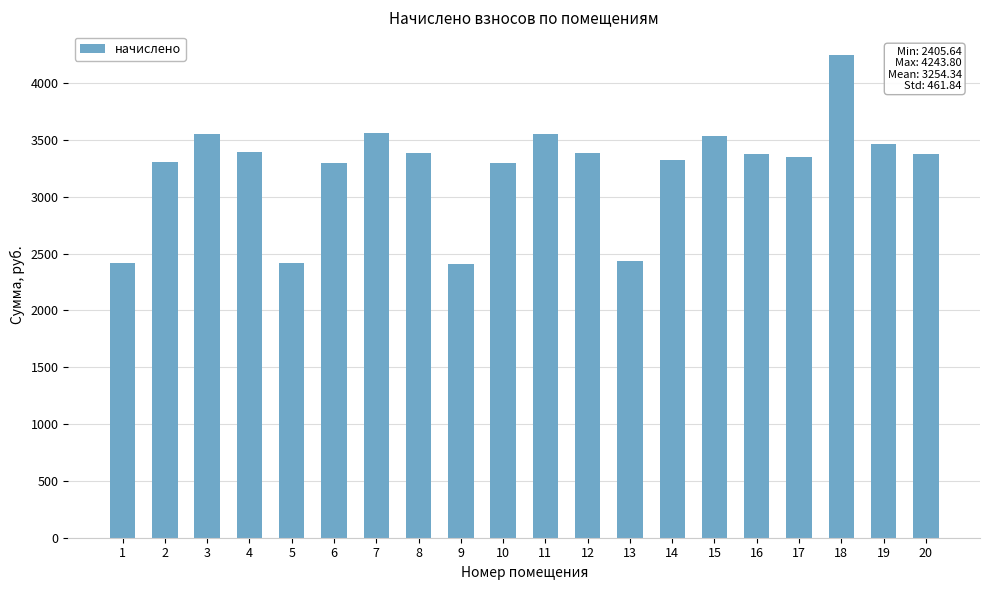

How many values are below 3372?

9